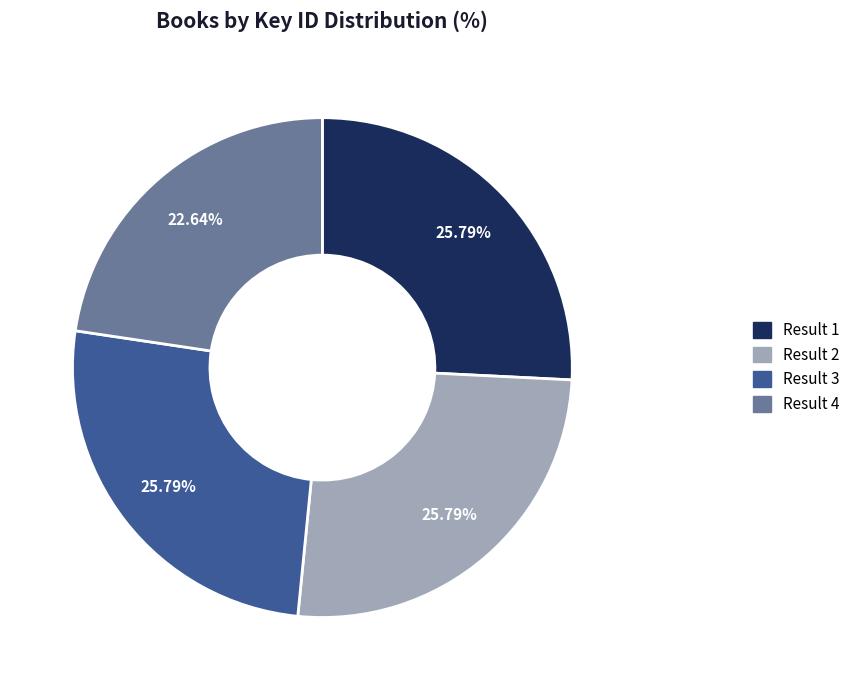

Does any single category account for the majority?

No